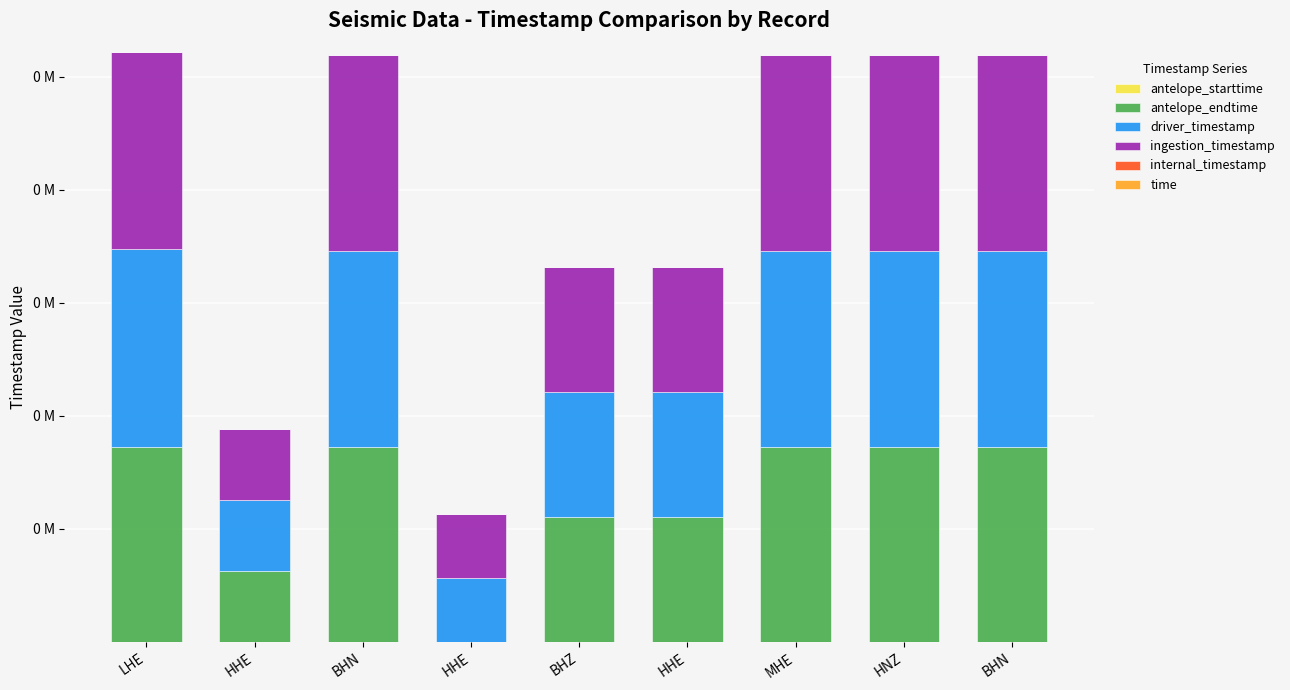

Does the chart contain stacked bars?

Yes